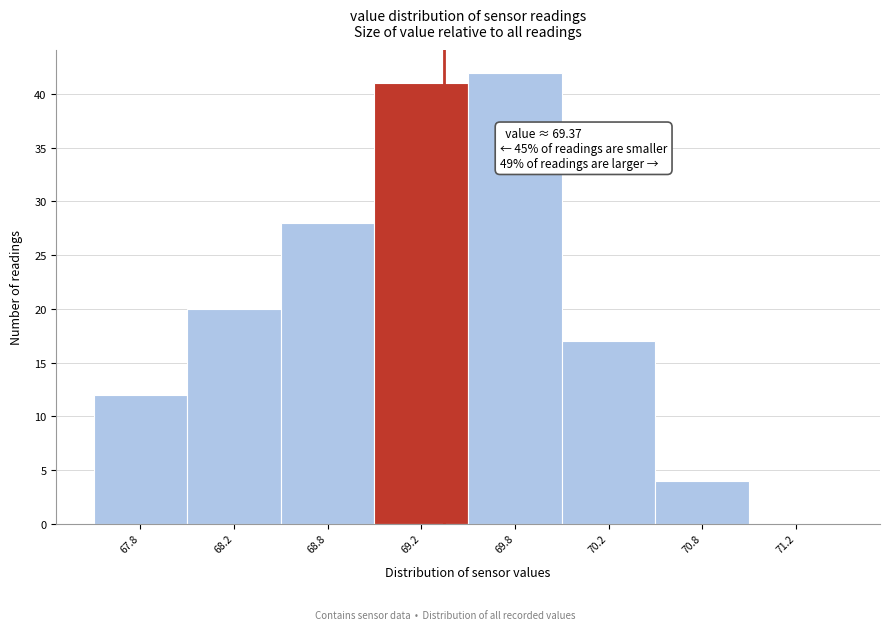

Reading left to right, transcribe all the data shown in this chart.

67.8=12	68.2=20	68.8=28	69.2=41	69.8=42	70.2=17	70.8=4	71.2=0